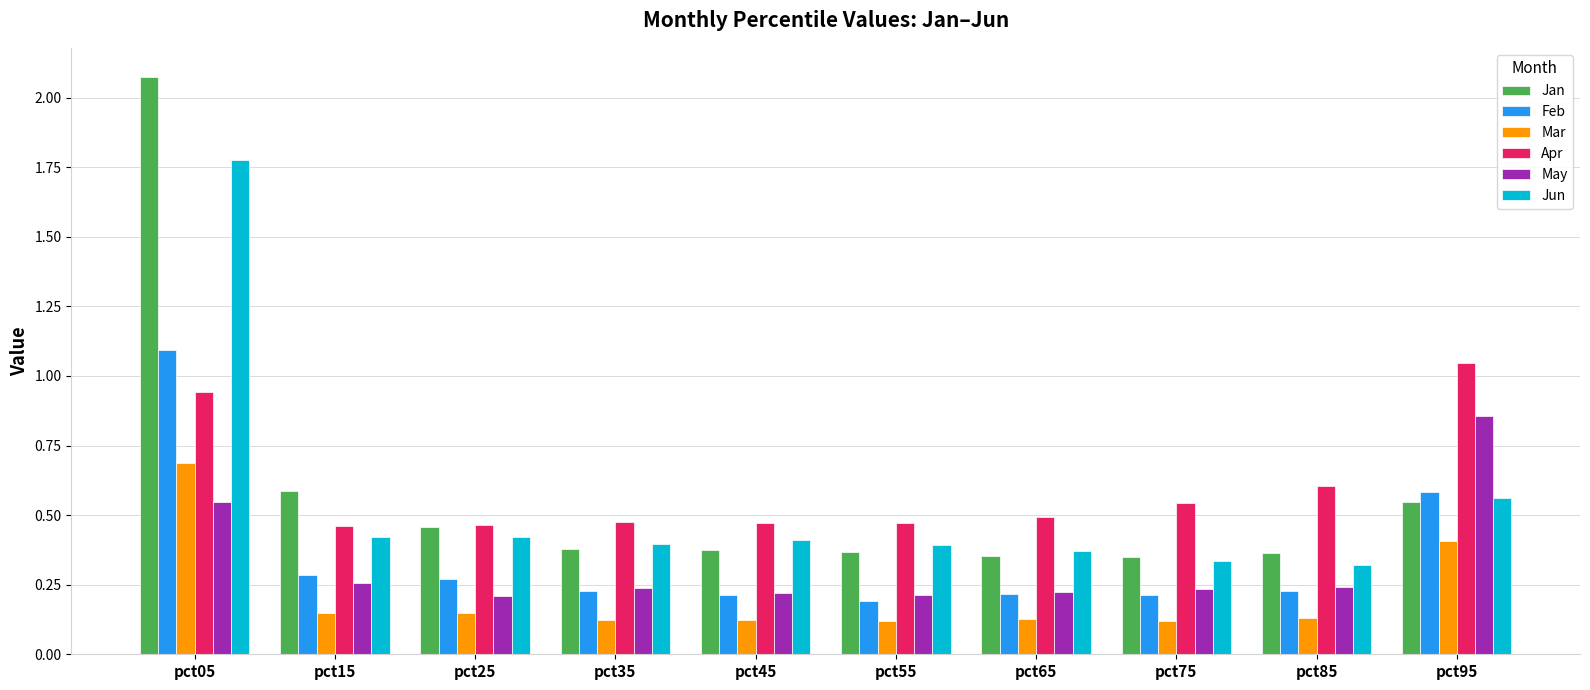

Between pct75 and pct85, which series saw the biggest shift?

Apr